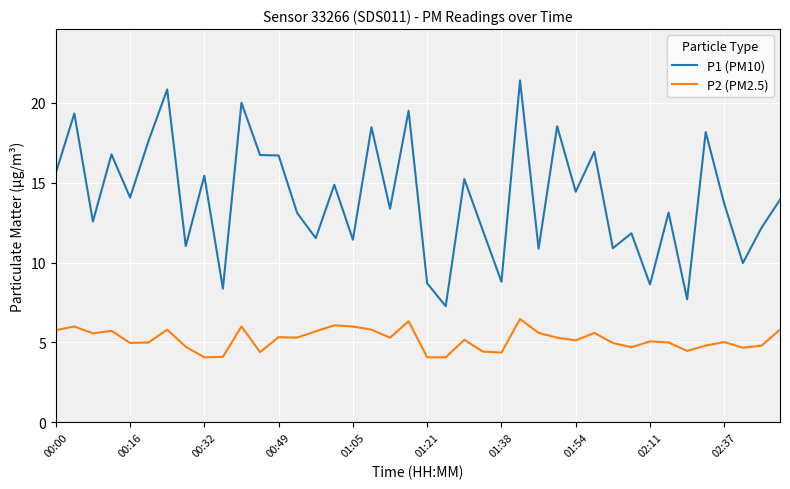

What is the difference between the maximum and minimum values in the P1 (PM10) series?

14.1